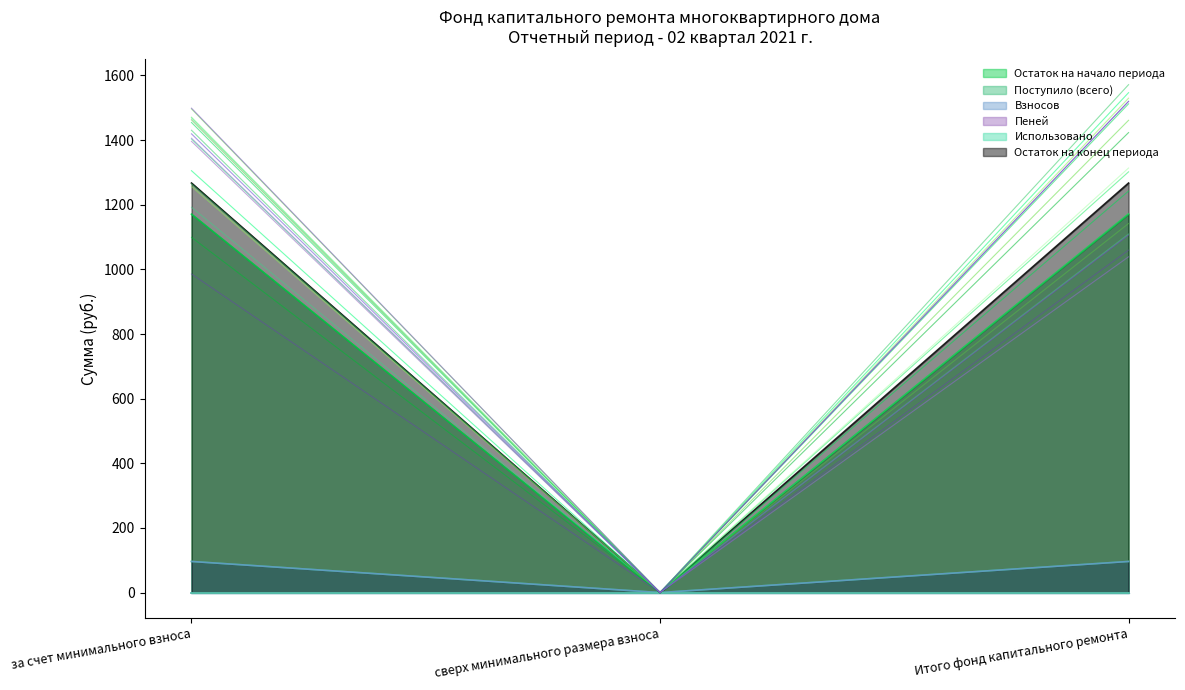

What is the difference between the second highest and minimum values in the Поступило (всего) series?

1170.9